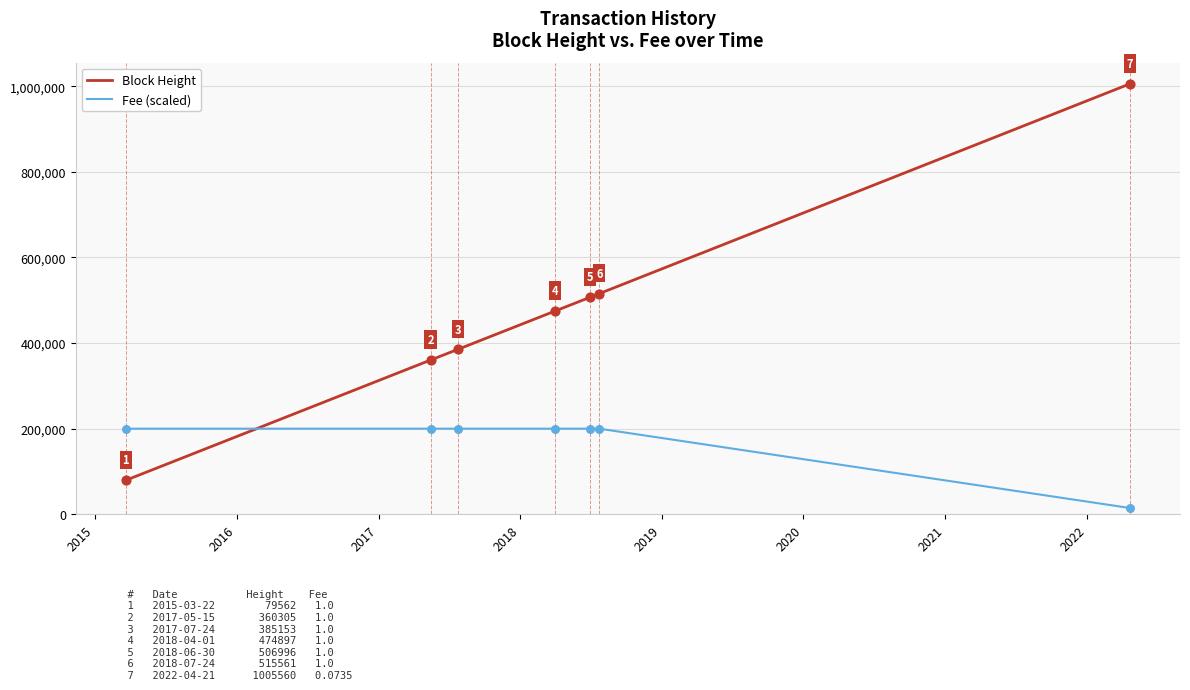

Which series has the widest spread of values?

Block Height